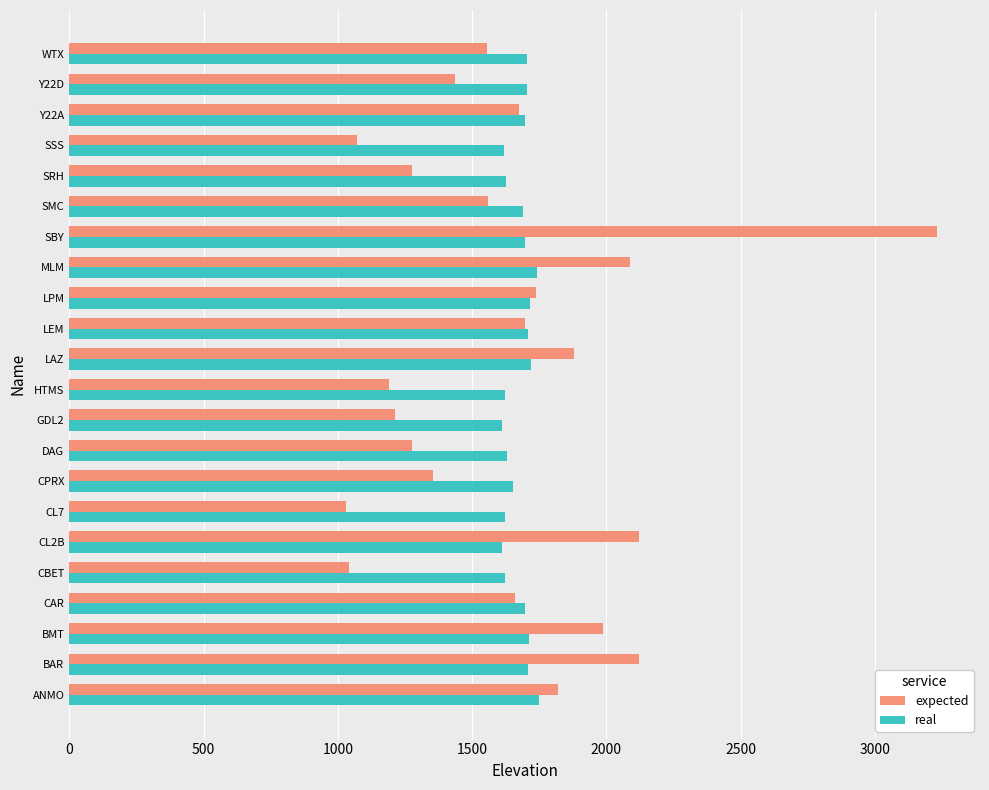

The value of real at LPM is 1715.6. True or false?

True